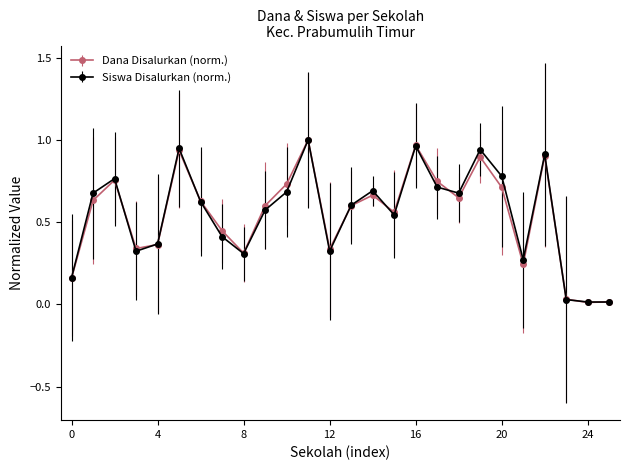

True or false: Dana Disalurkan (norm.) has more than 2 interior local peaks.

True